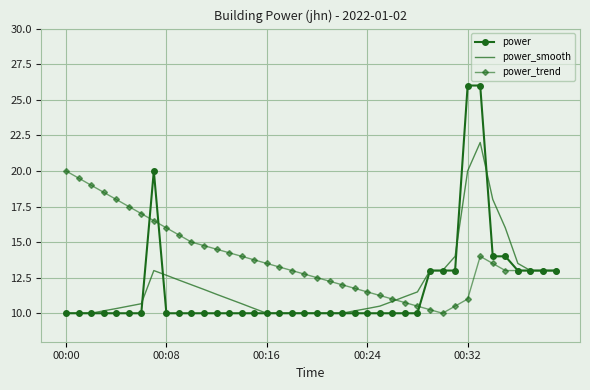

How many categories are shown in the chart?

40